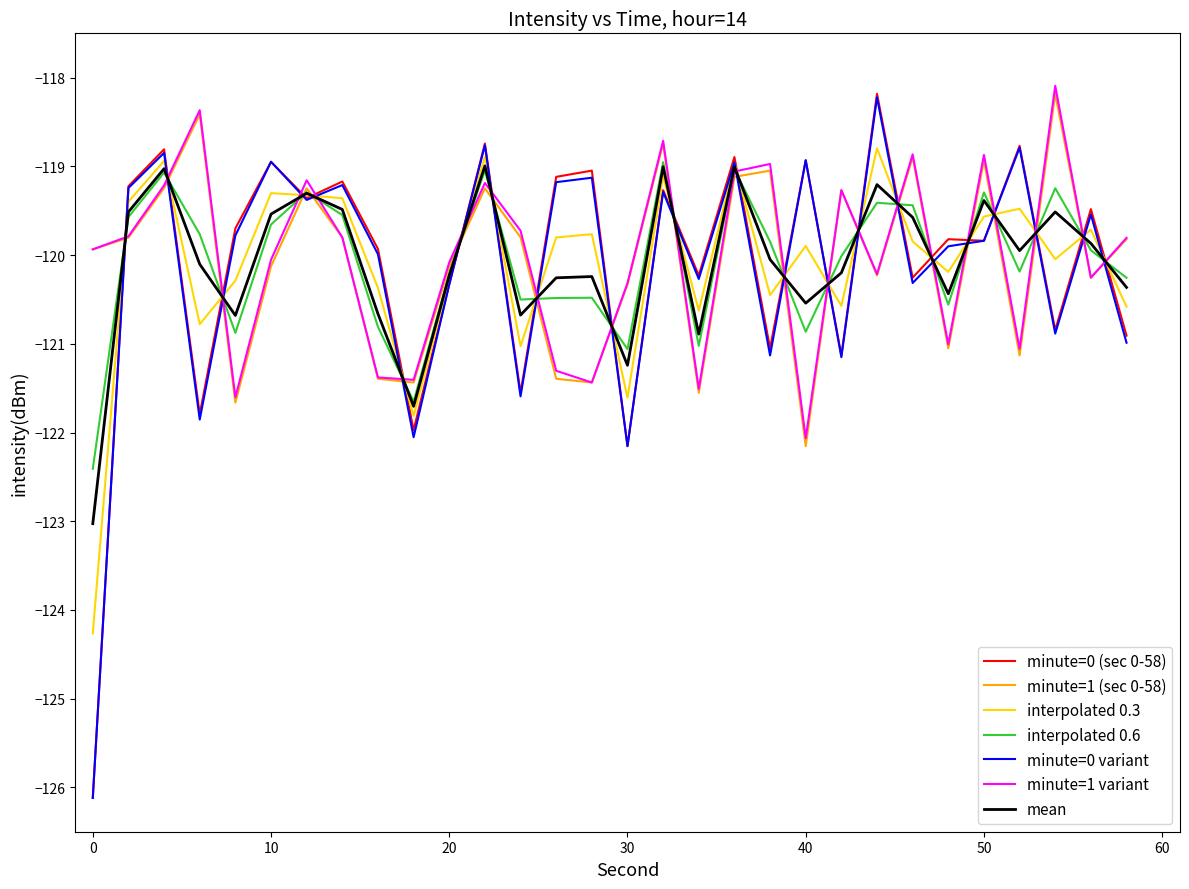

What is the maximum value shown in the chart?

-118.1